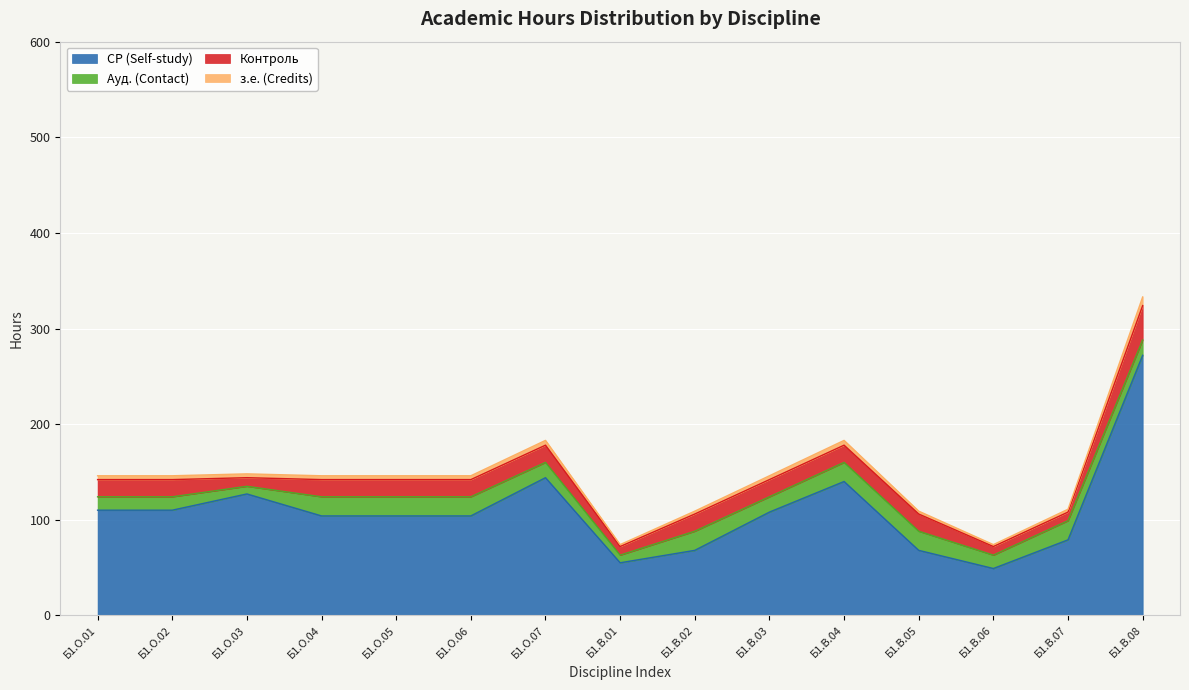

At which label does СР (Self-study) reach its peak?

Б1.В.08